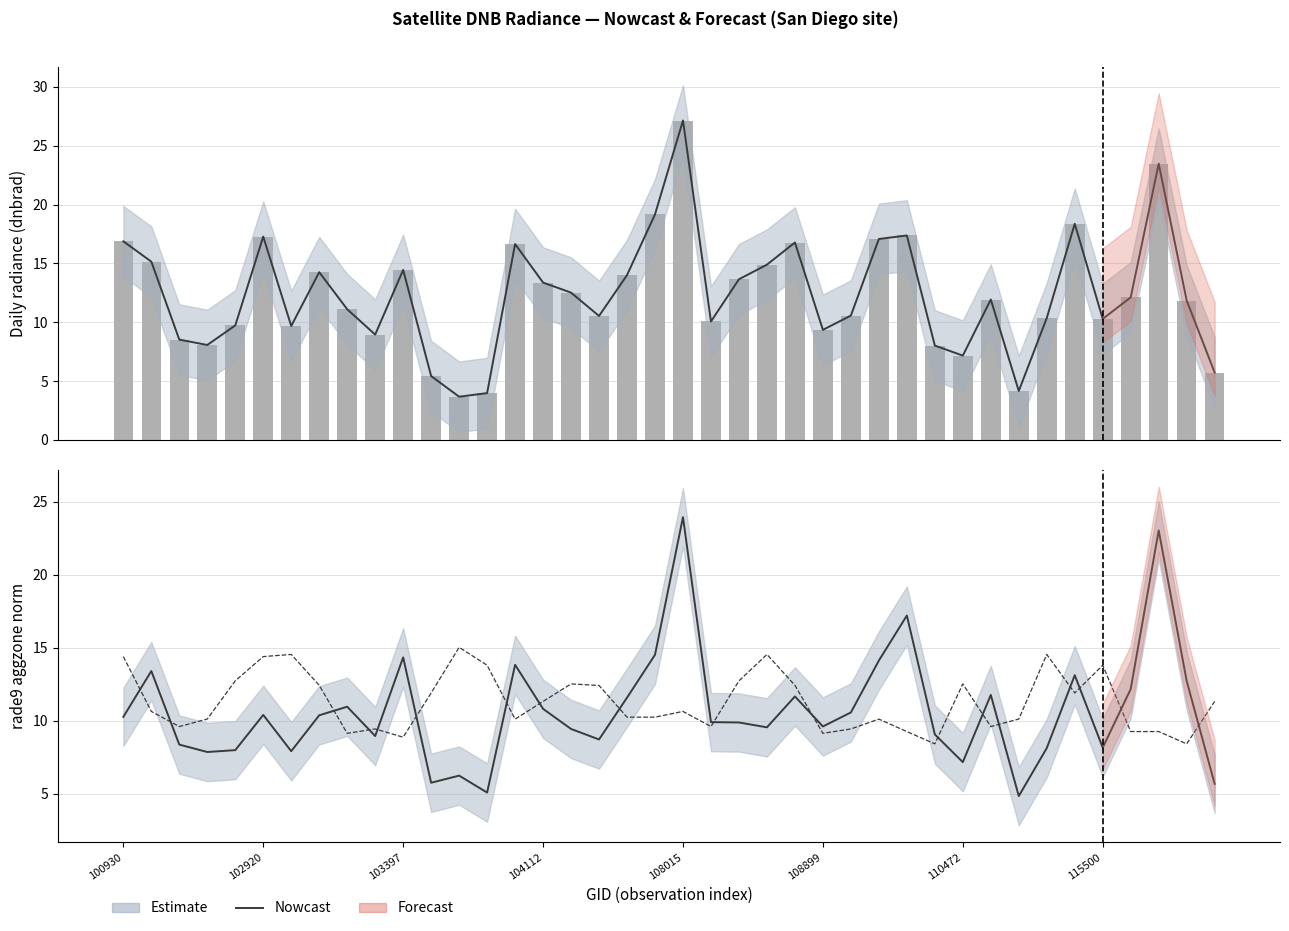

Which series has the largest total across all categories?

dnbrad